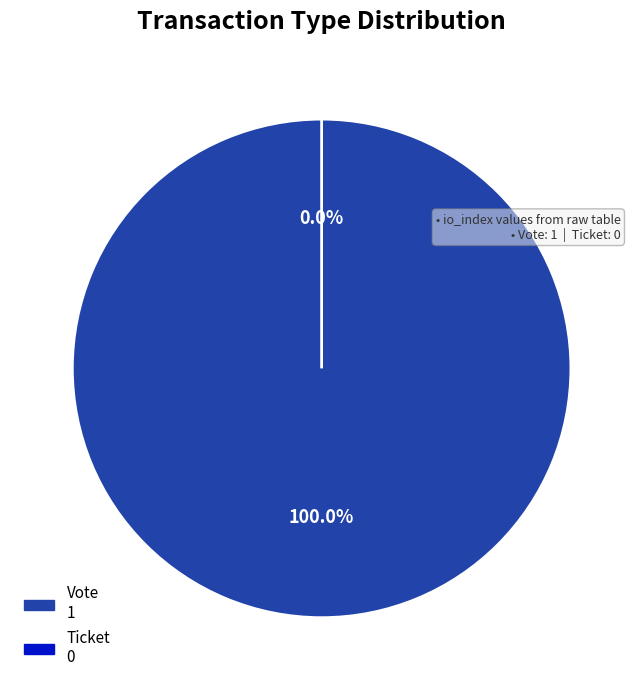

What percentage do Vote and Ticket together represent?

100.0%